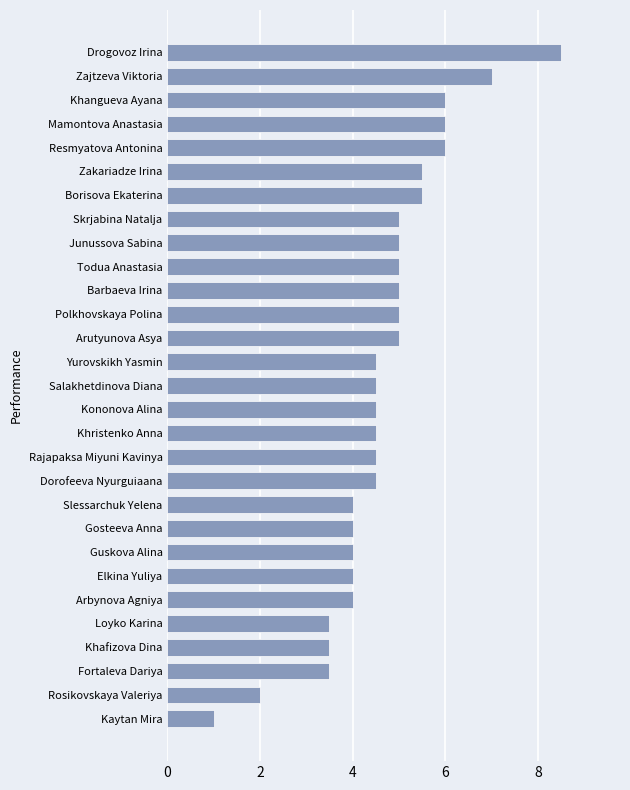

Which category has the highest value across all series?

Drogovoz Irina